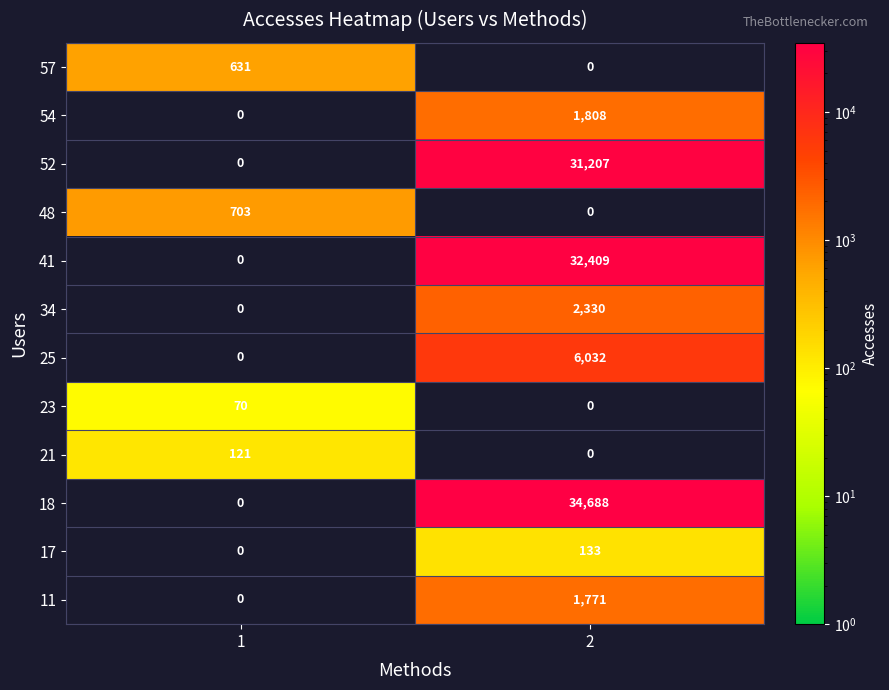

What is the total value across all series at 2?

110378